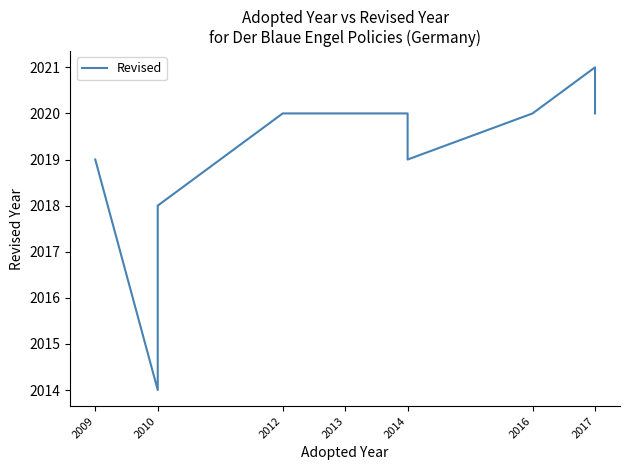

What is the value of the 11th point from the left?

2020